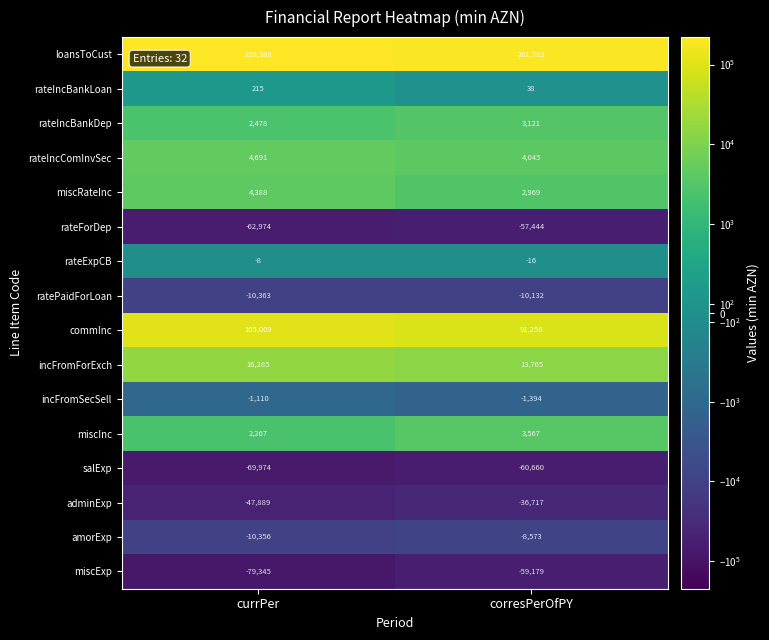

What is the average value of the adminExp series?

-42303